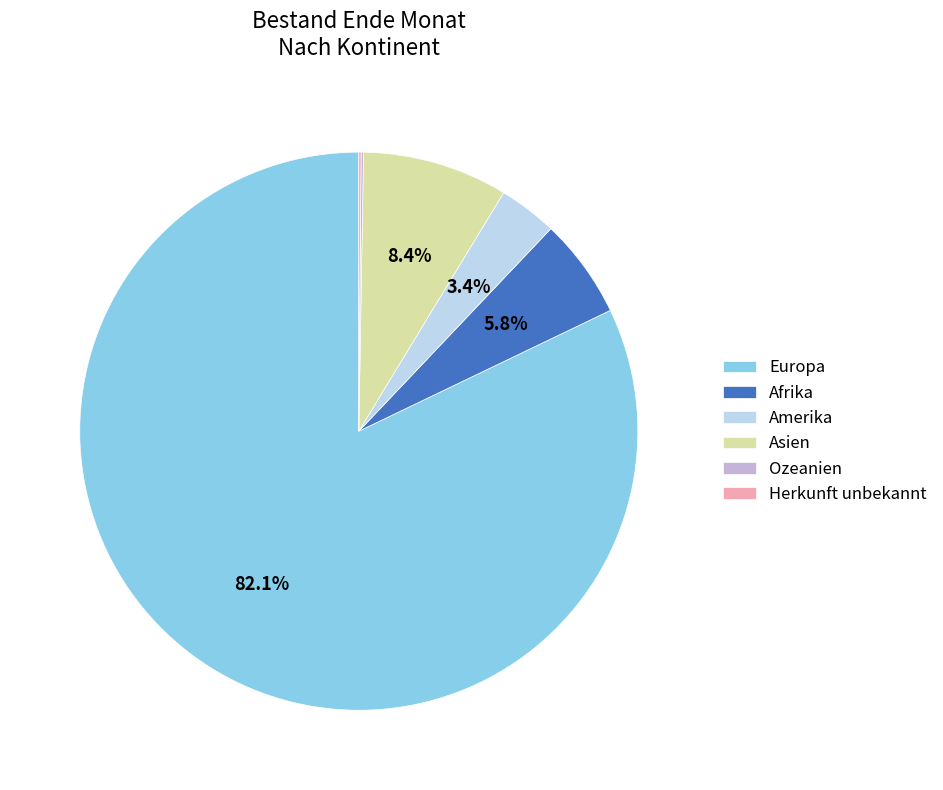

To the nearest percent, what is the difference between the Afrika and Asien slice percentages?

3%